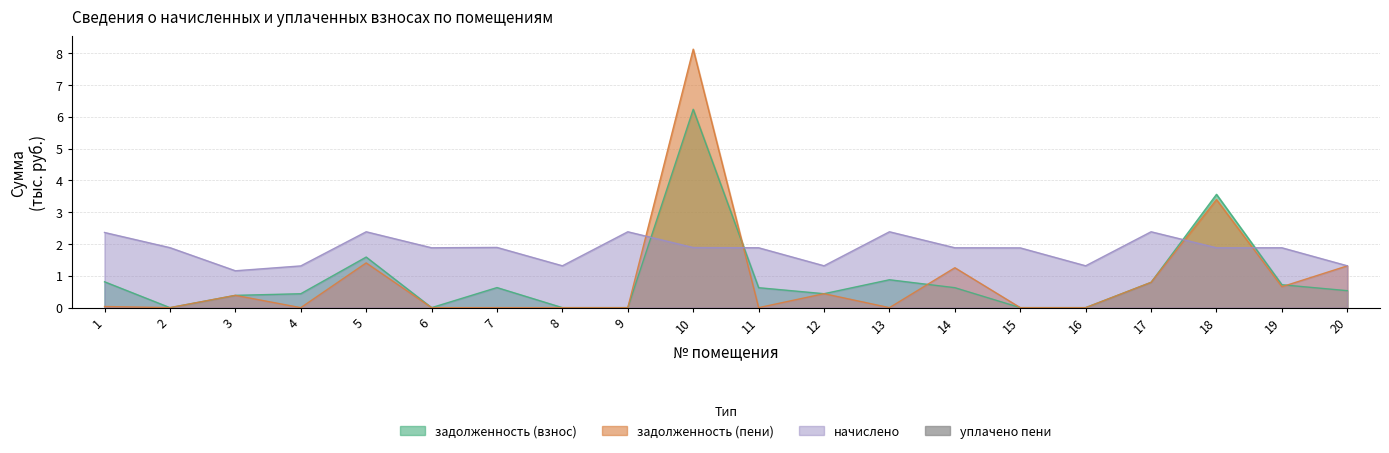

Count the number of categories in the chart.

20